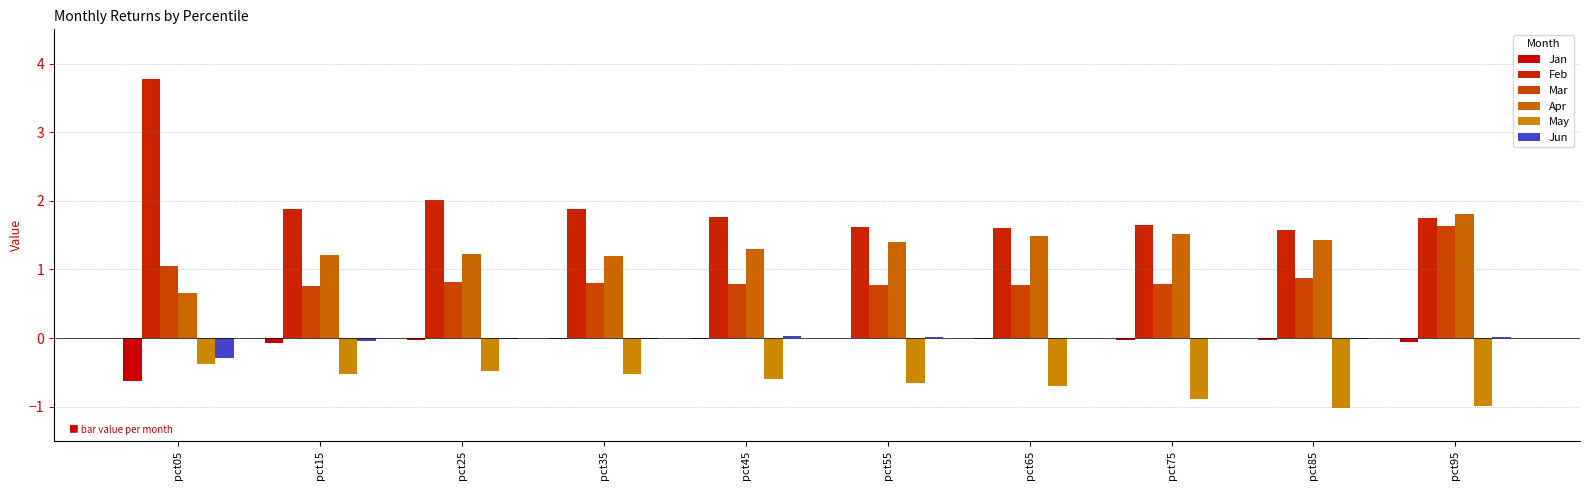

Count the number of categories in the chart.

10